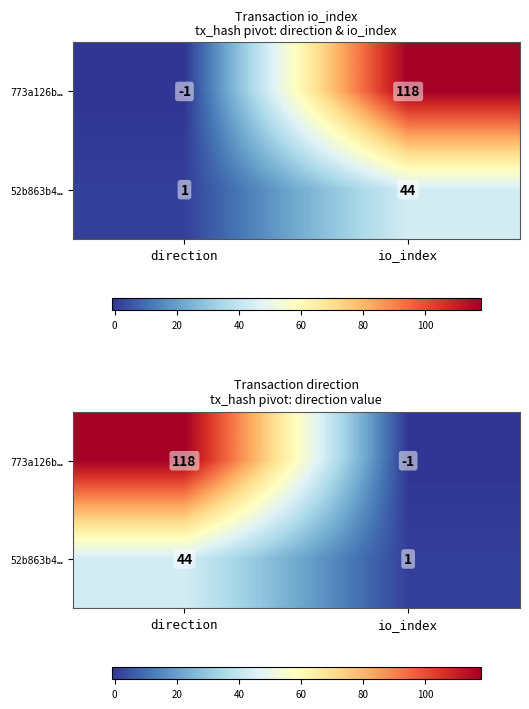

Is the value of 52b863b4… at direction greater than the value of 773a126b… at io_index?

Yes